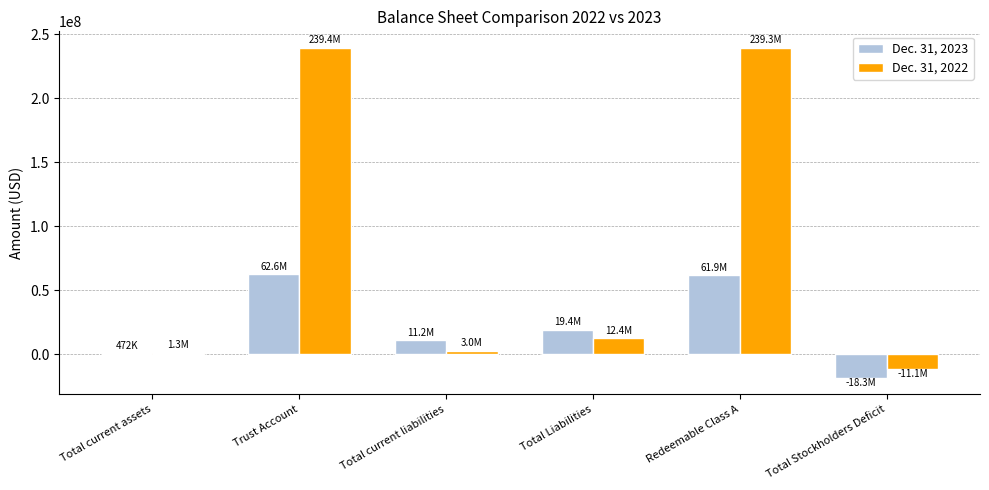

Is the value of Dec. 31, 2023 at Total Stockholders Deficit greater than the value of Dec. 31, 2022 at Total Liabilities?

No